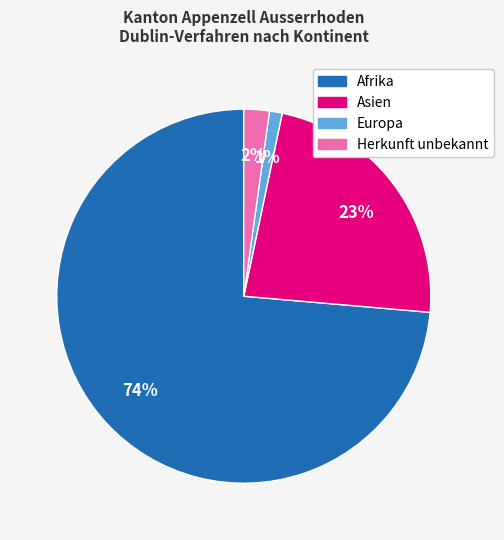

To the nearest percent, what portion does Asien represent?

23%